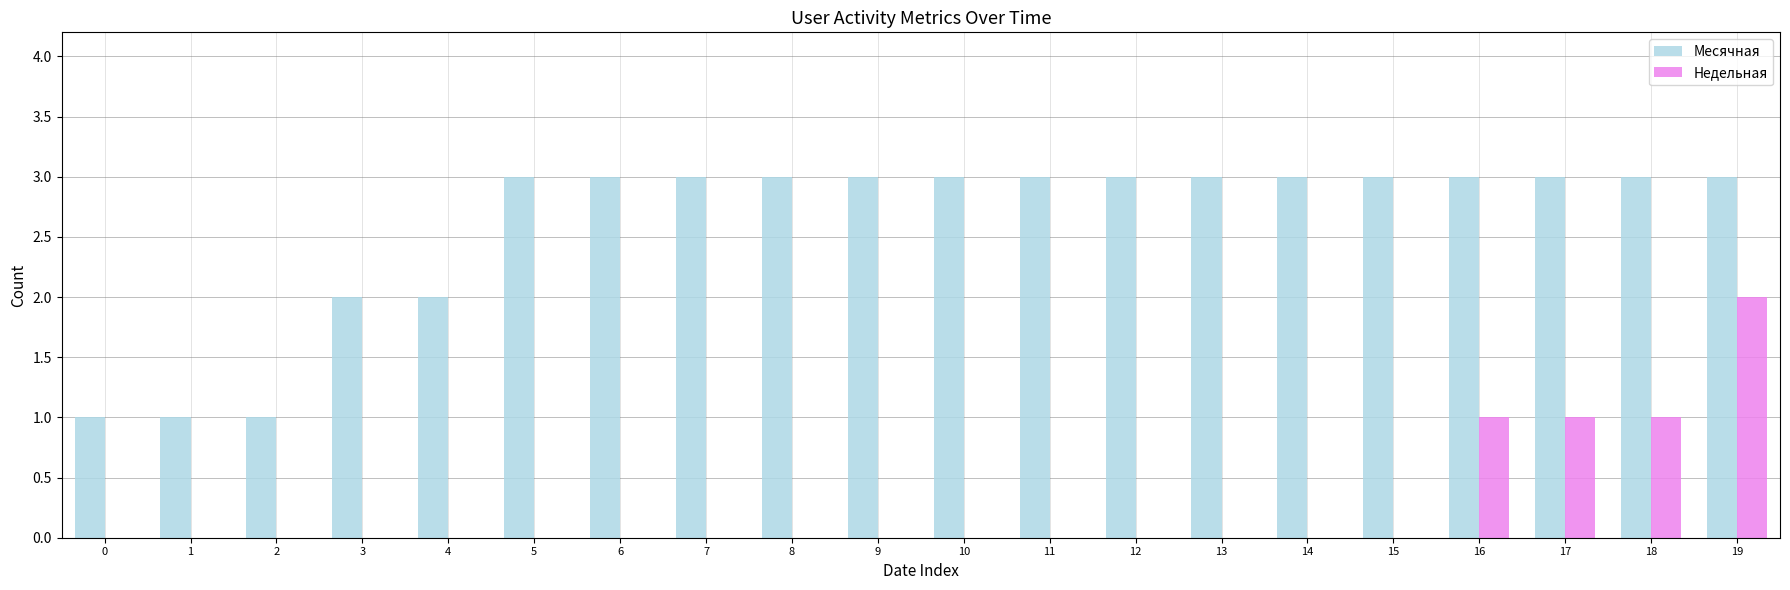

Reading left to right, transcribe all the data shown in this chart.

Месячная: 0=1	1=1	2=1	3=2	4=2	5=3	6=3	7=3	8=3	9=3	10=3	11=3	12=3	13=3	14=3	15=3	16=3	17=3	18=3	19=3
Недельная: 0=0	1=0	2=0	3=0	4=0	5=0	6=0	7=0	8=0	9=0	10=0	11=0	12=0	13=0	14=0	15=0	16=1	17=1	18=1	19=2